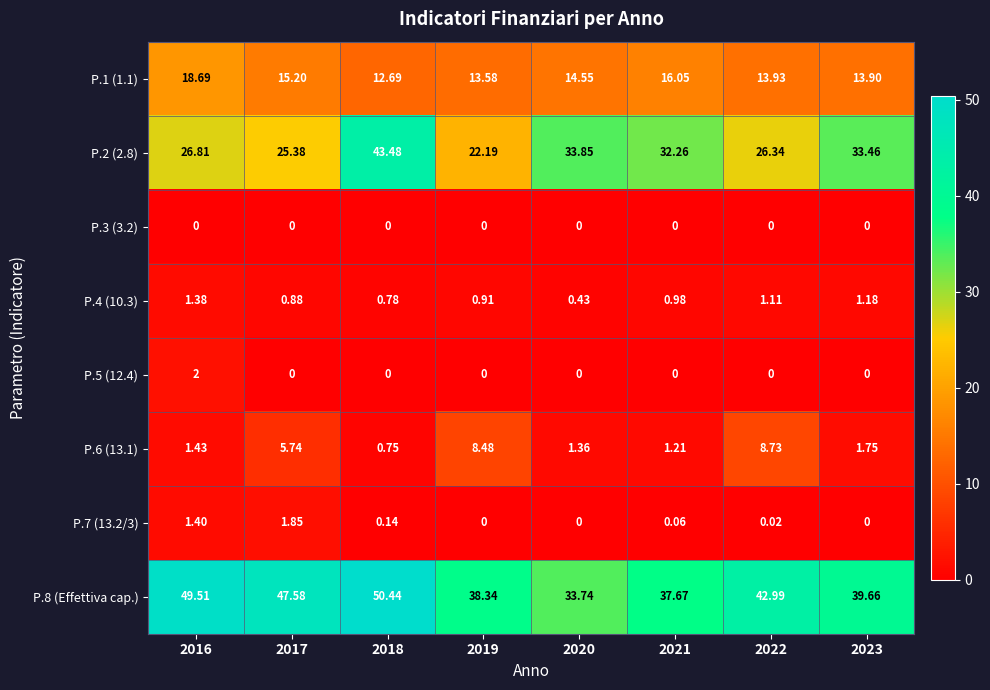

Is the value of P.1 (1.1) at 2021 greater than the value of P.4 (10.3) at 2022?

Yes